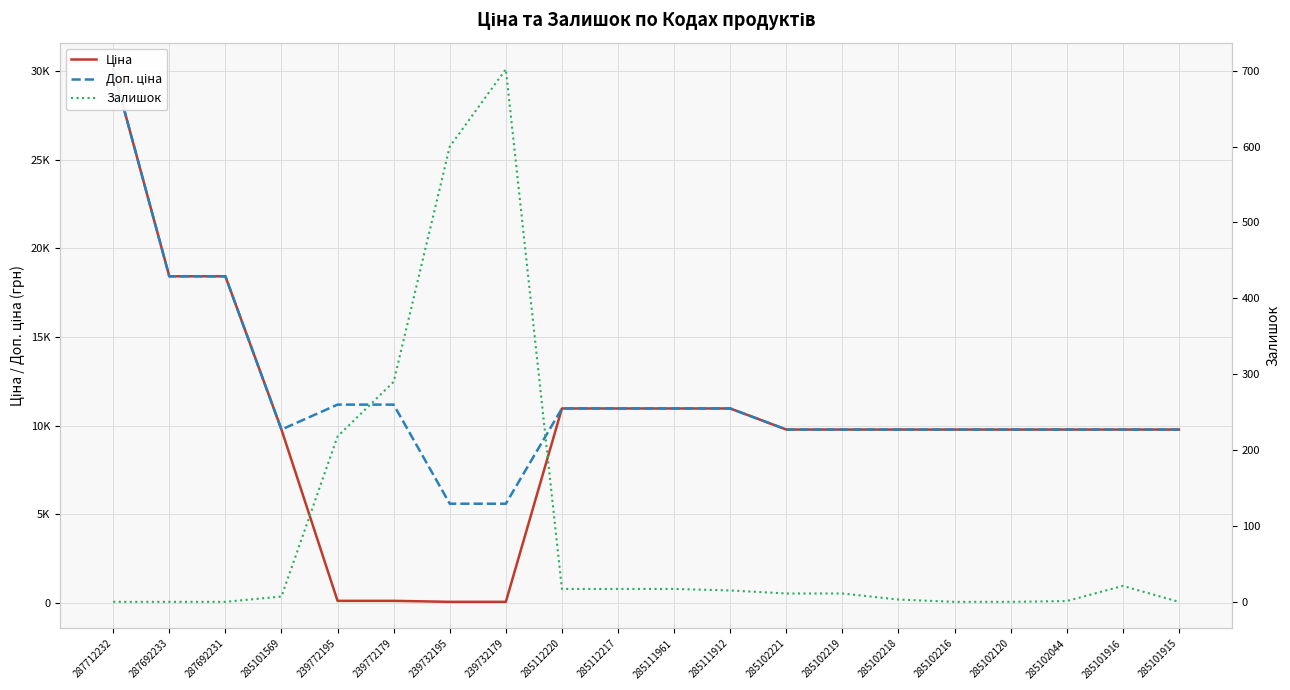

Where do Залишок and Ціна first cross each other?

285101569 and 239772195